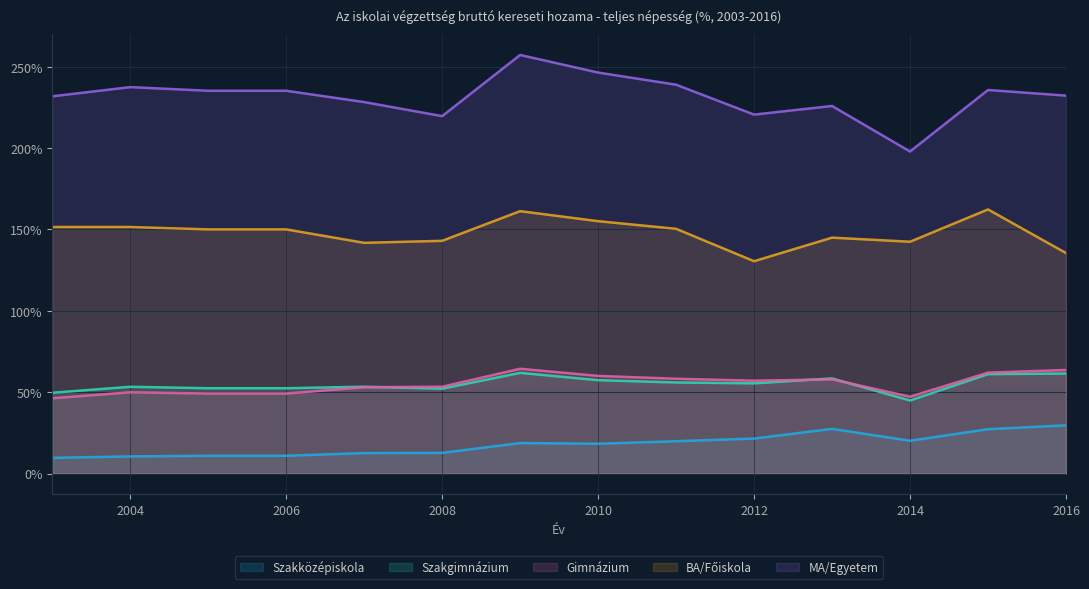

What is the difference between the maximum and minimum values in the Szakközépiskola series?

20.0